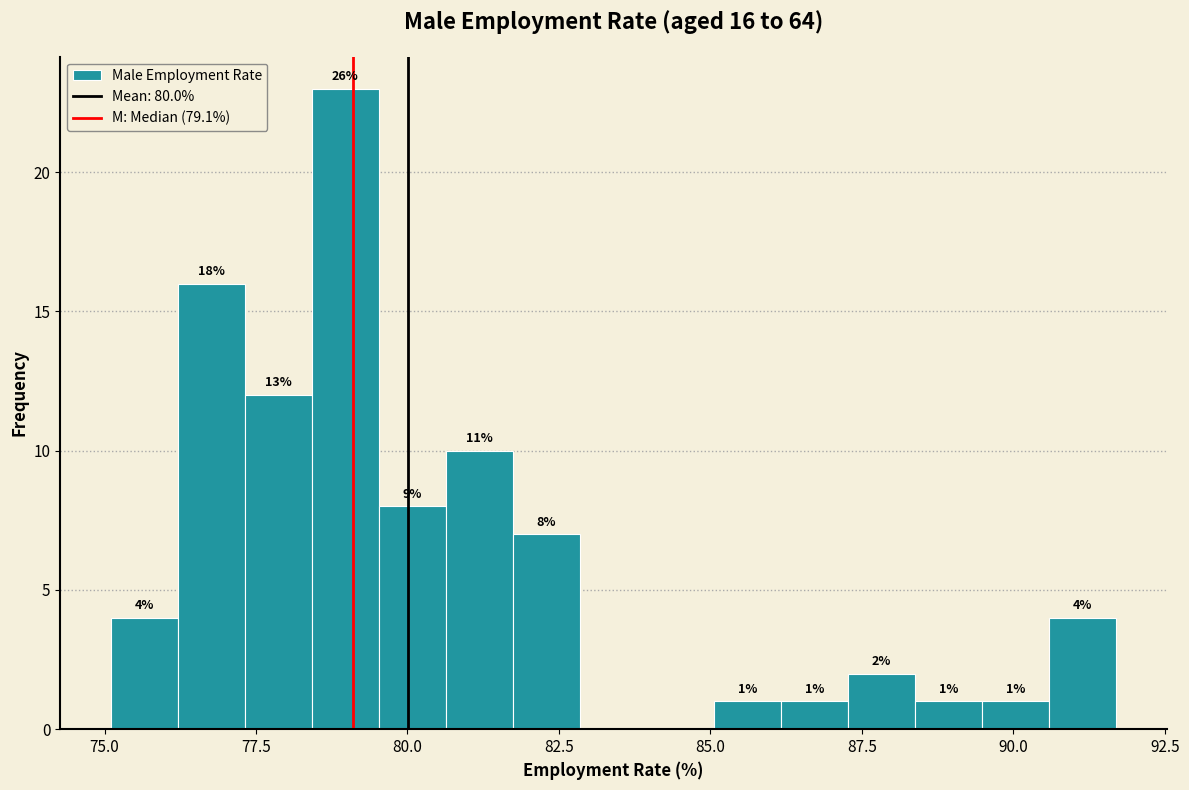

Around what value on the x-axis is the tallest bar? Give the approximate position of its centre, as read against the axis.

79.0